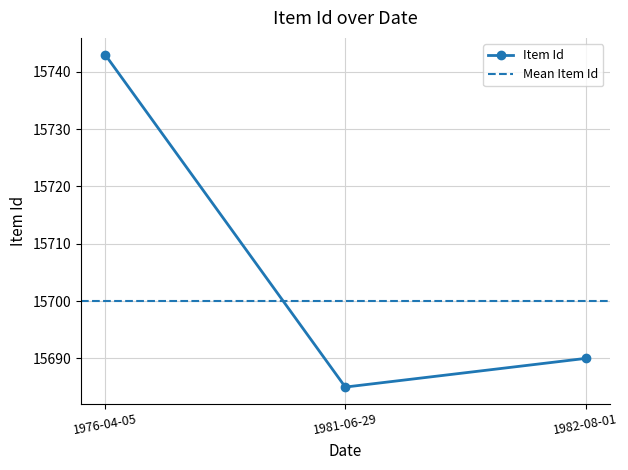

What is the value of the 3rd point from the left?

15690